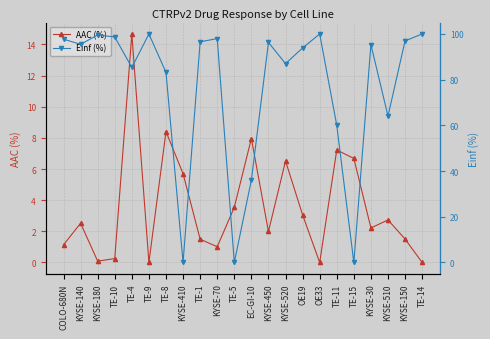

Which series ends up on top after the final intersection of Einf (%) and AAC (%)?

Einf (%)